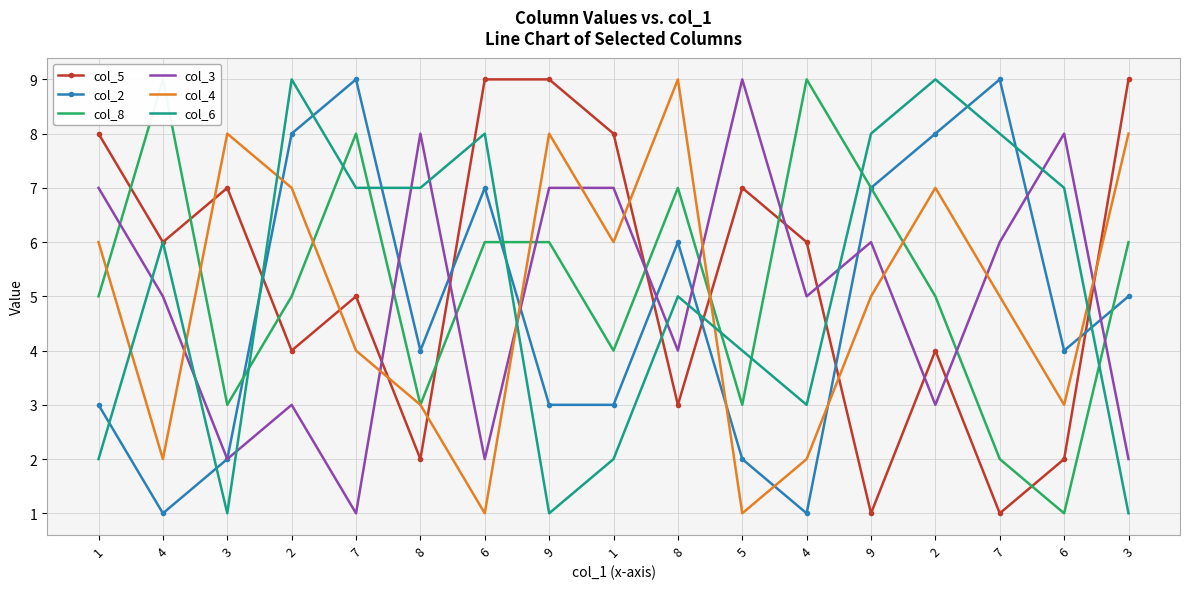

Reading left to right, transcribe all the data shown in this chart.

col_5: 1=8	4=6	3=7	2=4	7=5	8=2	6=9	9=9	1=8	8=3	5=7	4=6	9=1	2=4	7=1	6=2	3=9
col_2: 1=3	4=1	3=2	2=8	7=9	8=4	6=7	9=3	1=3	8=6	5=2	4=1	9=7	2=8	7=9	6=4	3=5
col_8: 1=5	4=9	3=3	2=5	7=8	8=3	6=6	9=6	1=4	8=7	5=3	4=9	9=7	2=5	7=2	6=1	3=6
col_3: 1=7	4=5	3=2	2=3	7=1	8=8	6=2	9=7	1=7	8=4	5=9	4=5	9=6	2=3	7=6	6=8	3=2
col_4: 1=6	4=2	3=8	2=7	7=4	8=3	6=1	9=8	1=6	8=9	5=1	4=2	9=5	2=7	7=5	6=3	3=8
col_6: 1=2	4=6	3=1	2=9	7=7	8=7	6=8	9=1	1=2	8=5	5=4	4=3	9=8	2=9	7=8	6=7	3=1